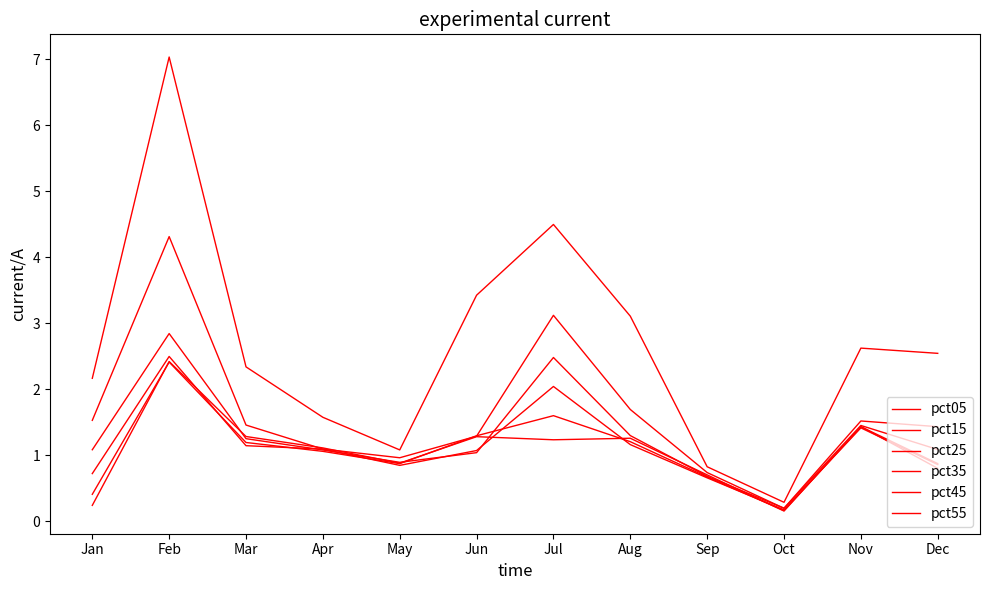

What is the total value across all series at May?

5.6